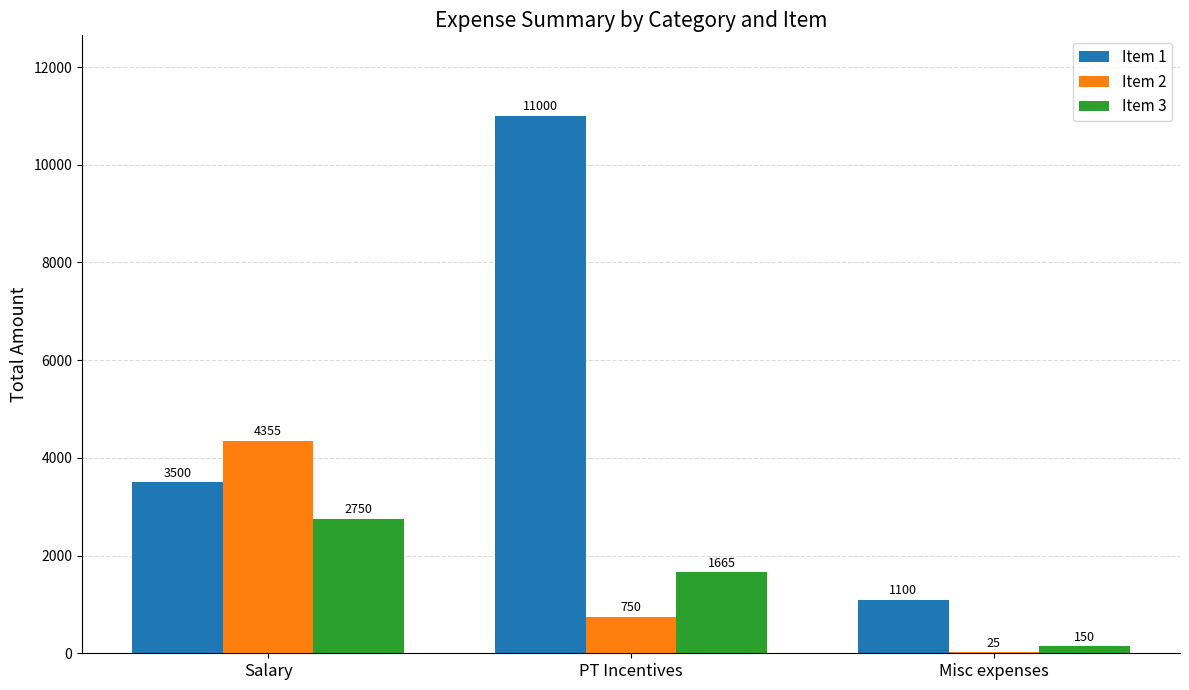

What is the greatest value displayed?

11000